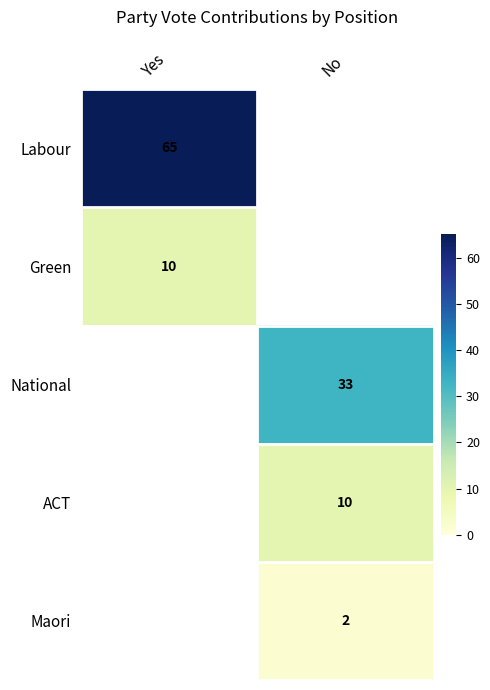

The value of Labour at Yes is 65. True or false?

True